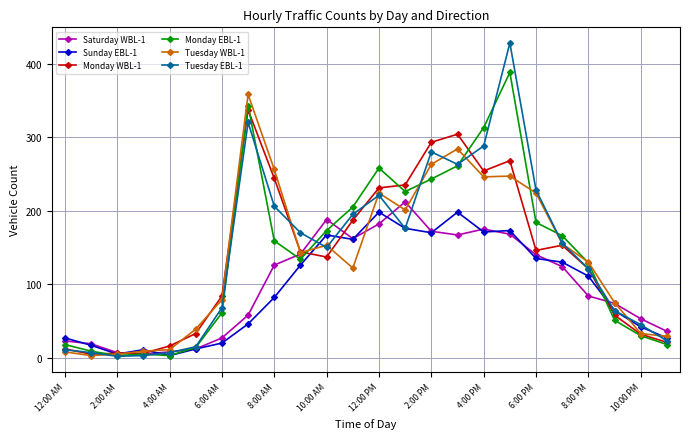

What is the greatest value displayed?

428